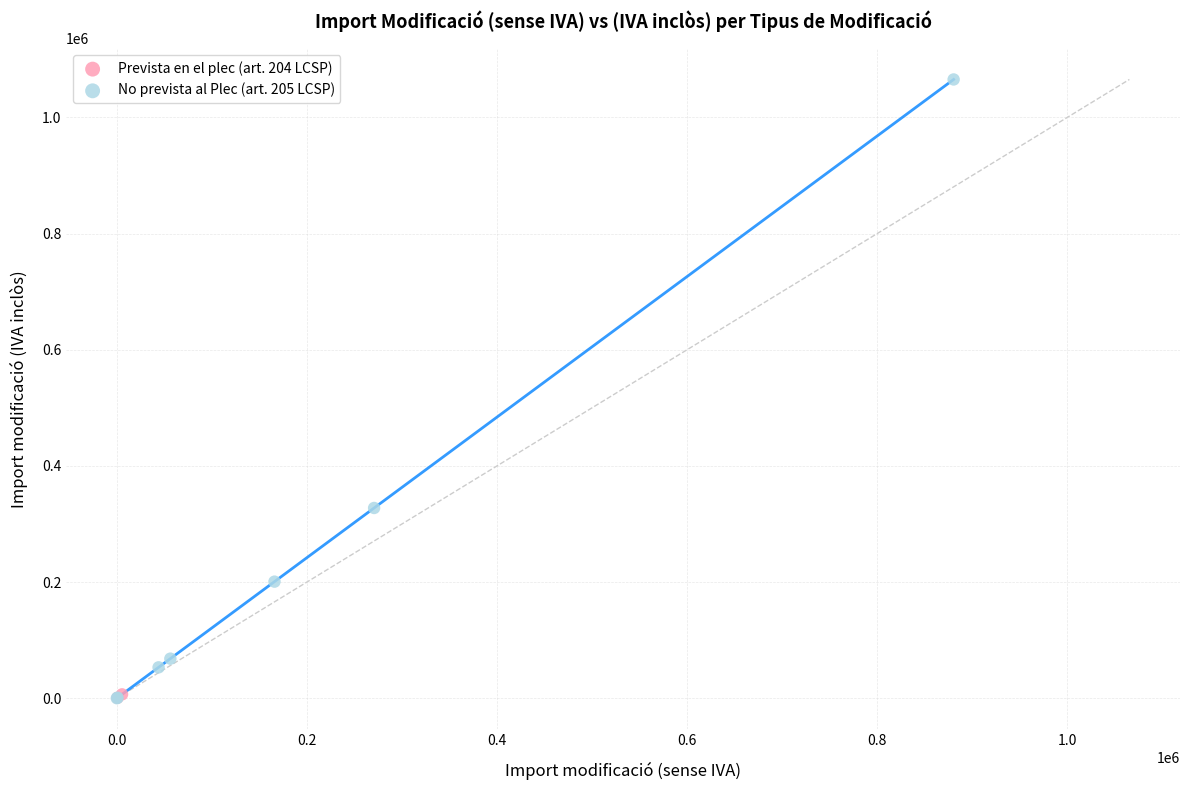

What are all the series names shown in the legend?

Prevista en el plec (art. 204 LCSP), No prevista al Plec (art. 205 LCSP)